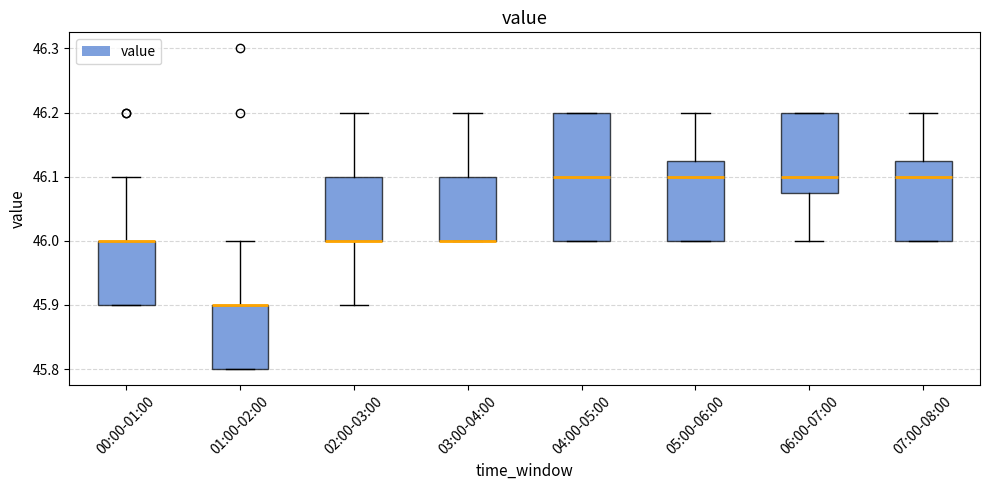

Comparing the boxes themselves (not the whiskers), which one is the tallest?

04:00-05:00